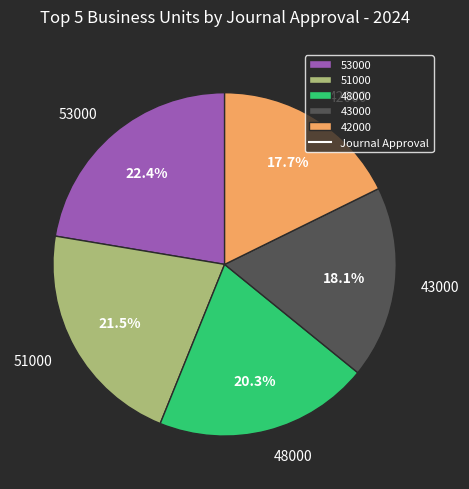

To the nearest percent, what percentage of the pie is 53000?

22%